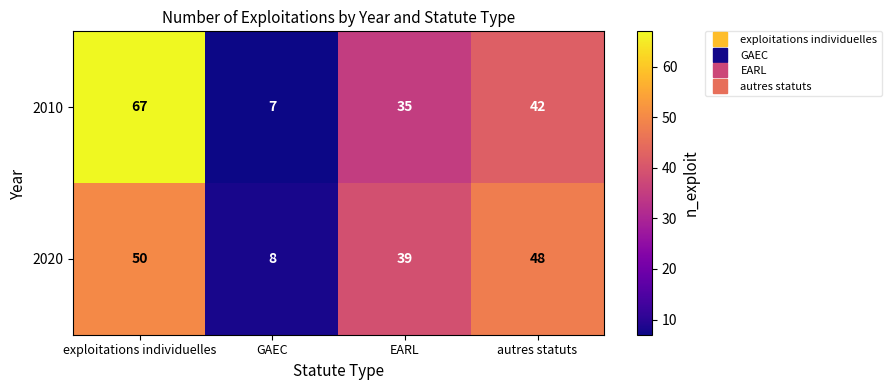

What is the smallest value displayed?

7